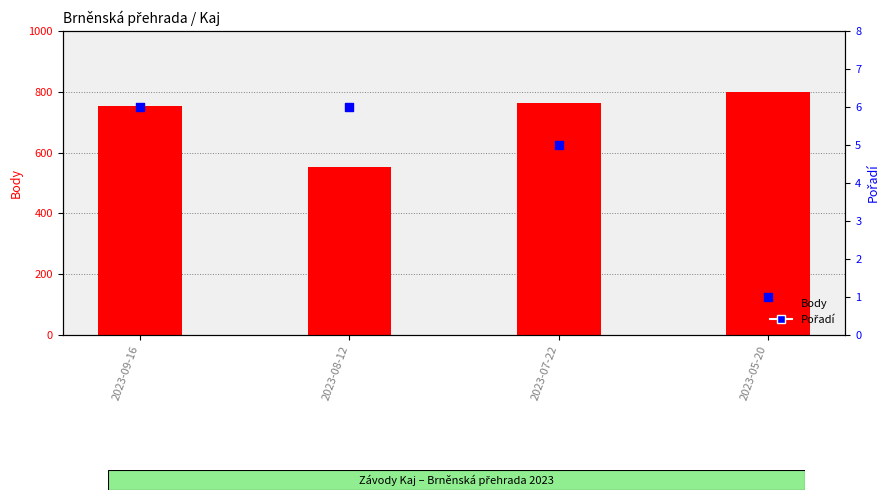

Which series has the largest total across all categories?

Body